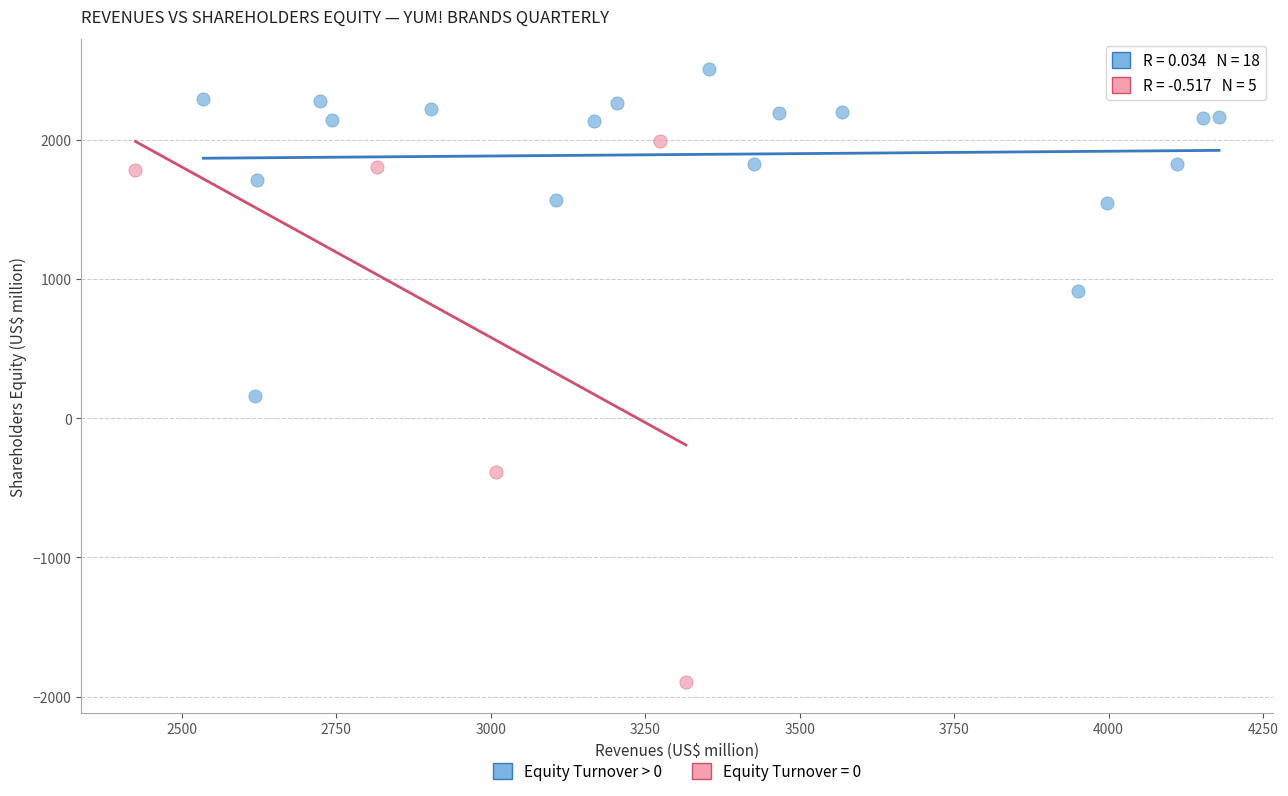

Which series has the widest spread of Y values?

Equity Turnover = 0